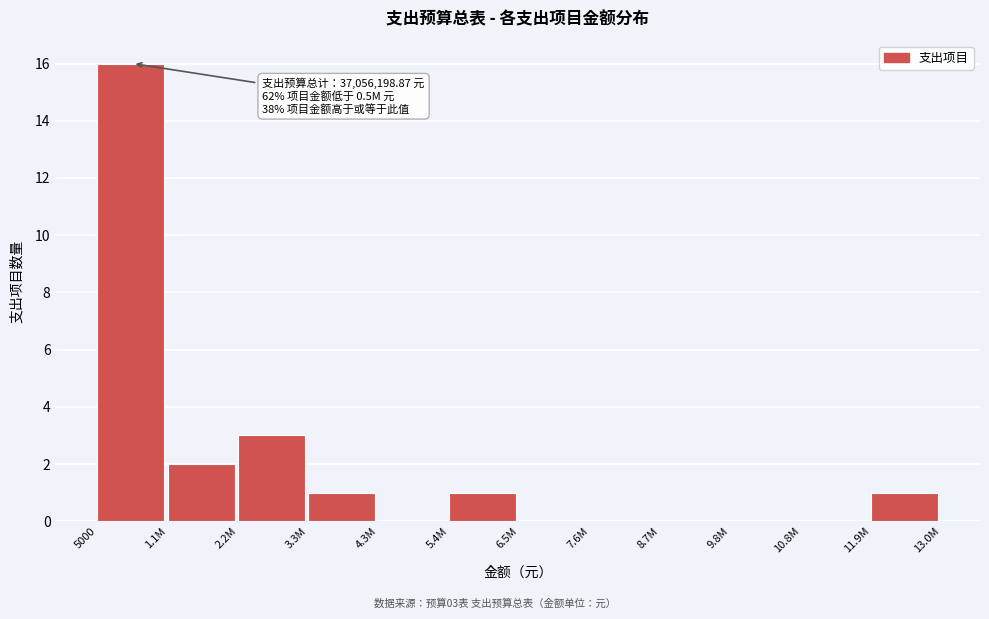

Reading left to right, transcribe all the data shown in this chart.

5000=16	1.1M=2	2.2M=3	3.3M=1	4.3M=0	5.4M=1	6.5M=0	7.6M=0	8.7M=0	9.8M=0	10.8M=0	11.9M=1